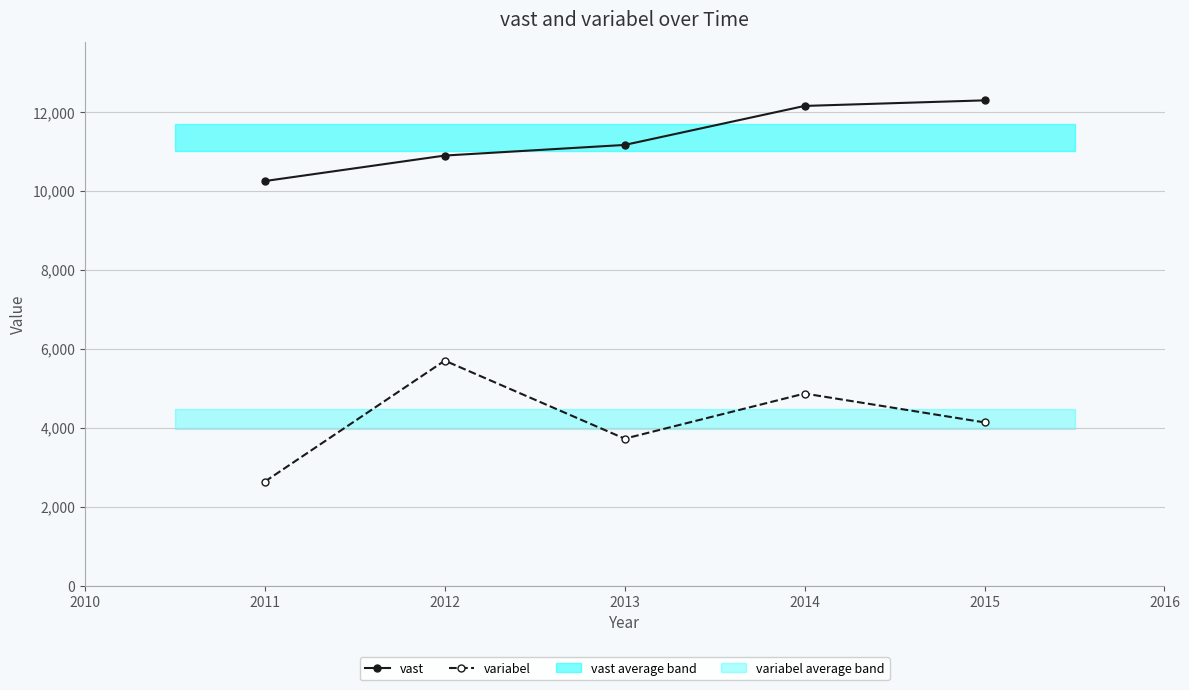

What is the value of the vast point at the 1st from the left?

10245